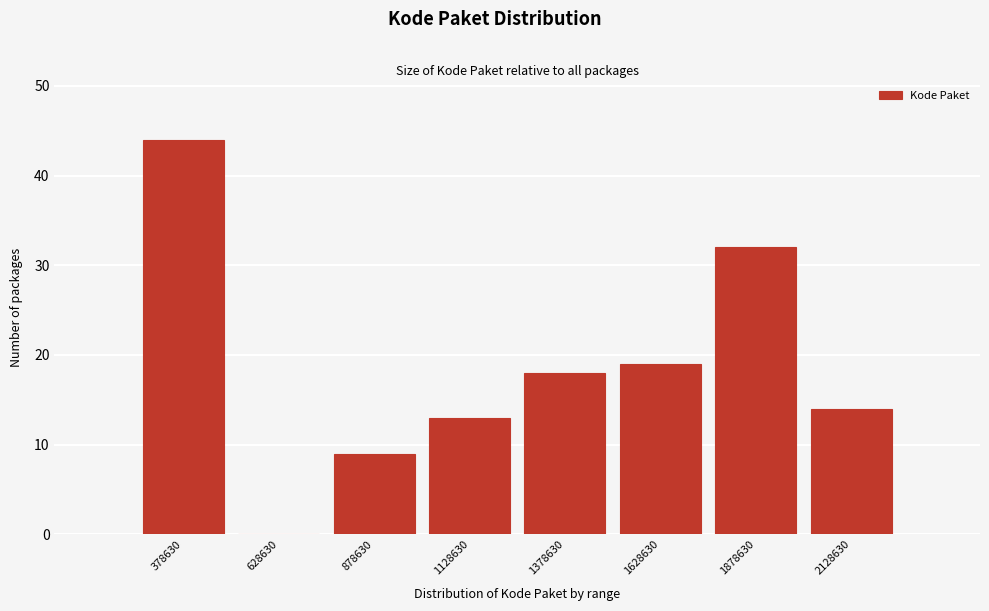

Reading right to left, list all the values displayed in this chart.

2128630=14	1878630=32	1628630=19	1378630=18	1128630=13	878630=9	628630=0	378630=44